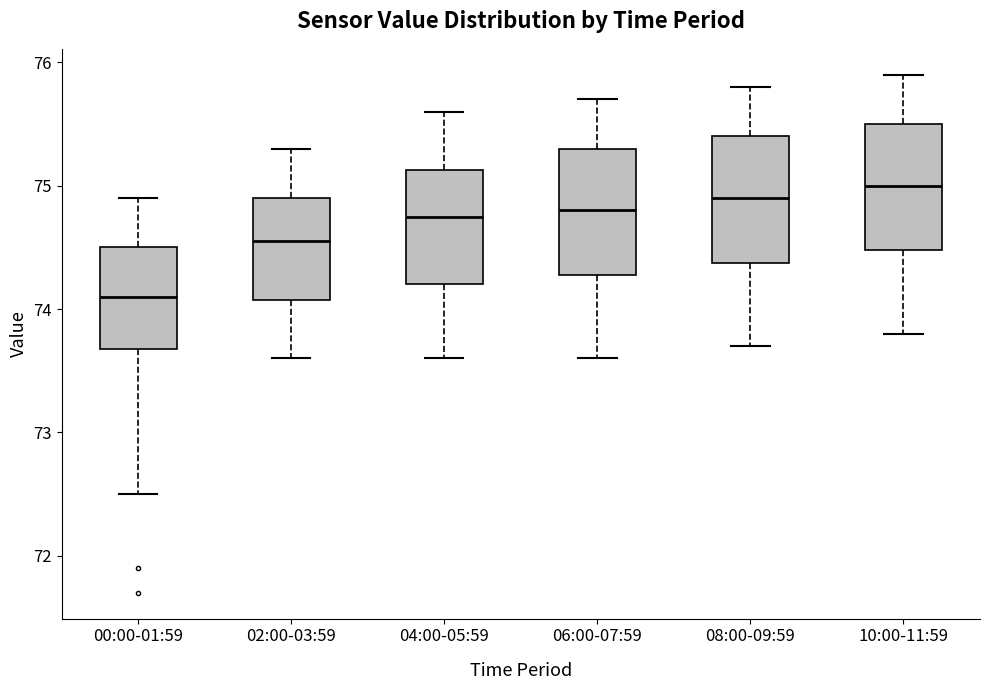

Reading left to right, read every box against the y-axis: the position of its median line, the range the box covers, and the ends of its whiskers. The values are not printed on the chart, so give them approximately, as read against the axis.

00:00-01:59: median 74.1, box 73.7 to 74.5, whiskers 72.5 to 74.9
02:00-03:59: median 74.6, box 74.1 to 74.9, whiskers 73.6 to 75.3
04:00-05:59: median 74.8, box 74.2 to 75.1, whiskers 73.6 to 75.6
06:00-07:59: median 74.8, box 74.3 to 75.3, whiskers 73.6 to 75.7
08:00-09:59: median 74.9, box 74.4 to 75.4, whiskers 73.7 to 75.8
10:00-11:59: median 75.0, box 74.5 to 75.5, whiskers 73.8 to 75.9